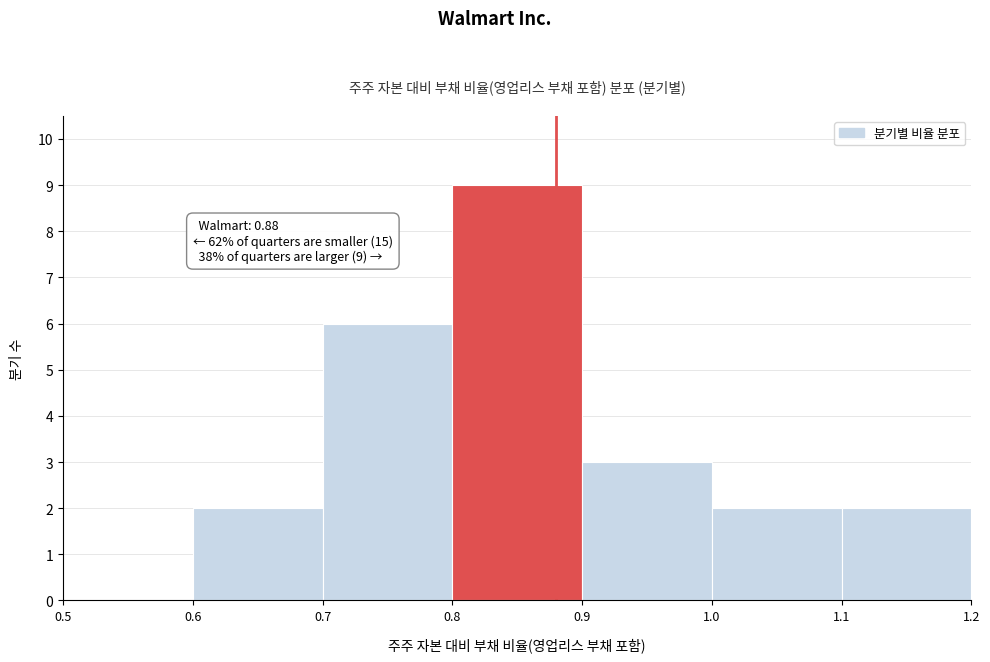

Which range on the x-axis has the tallest bar?

0.8 to 0.9